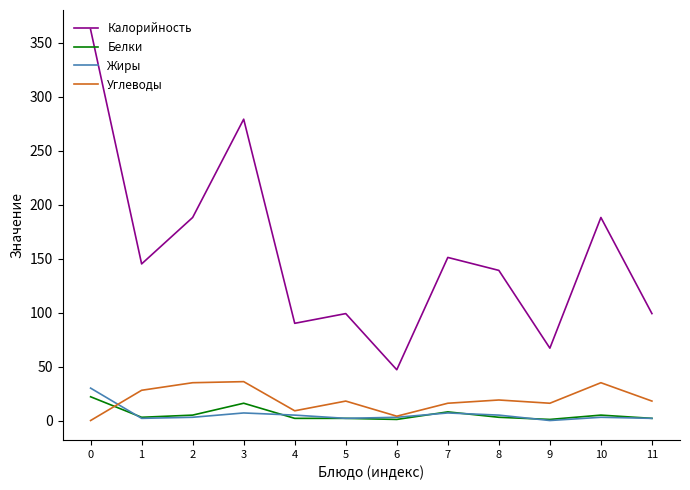

How many categories are shown in the chart?

12